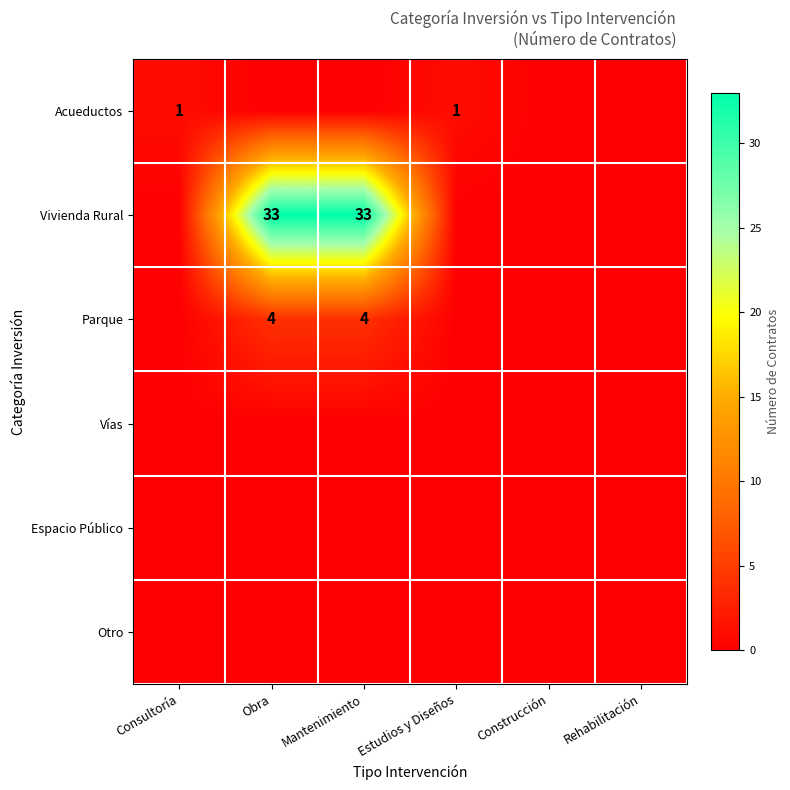

True or false: Vivienda Rural has a value of -16 at Rehabilitación.

False